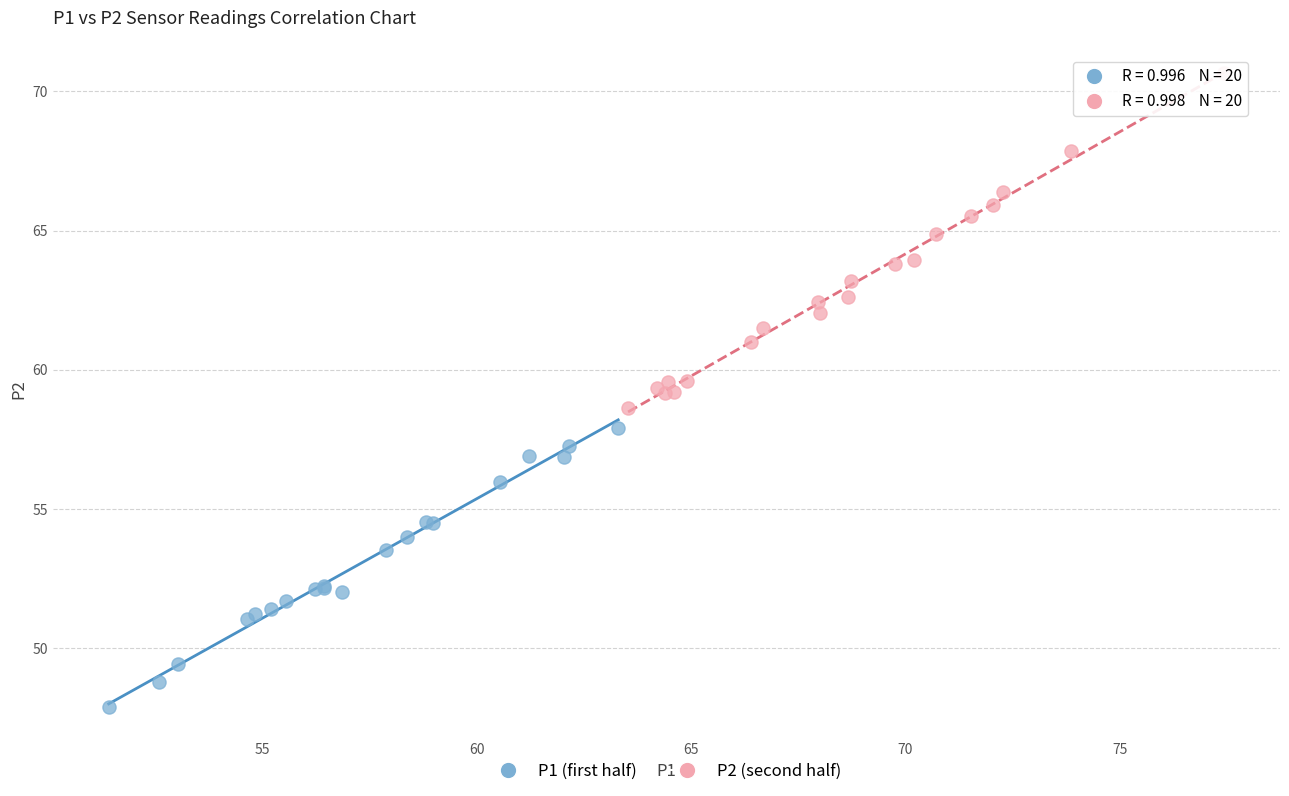

What are all the series names shown in the legend?

P1 (first half), P2 (second half)